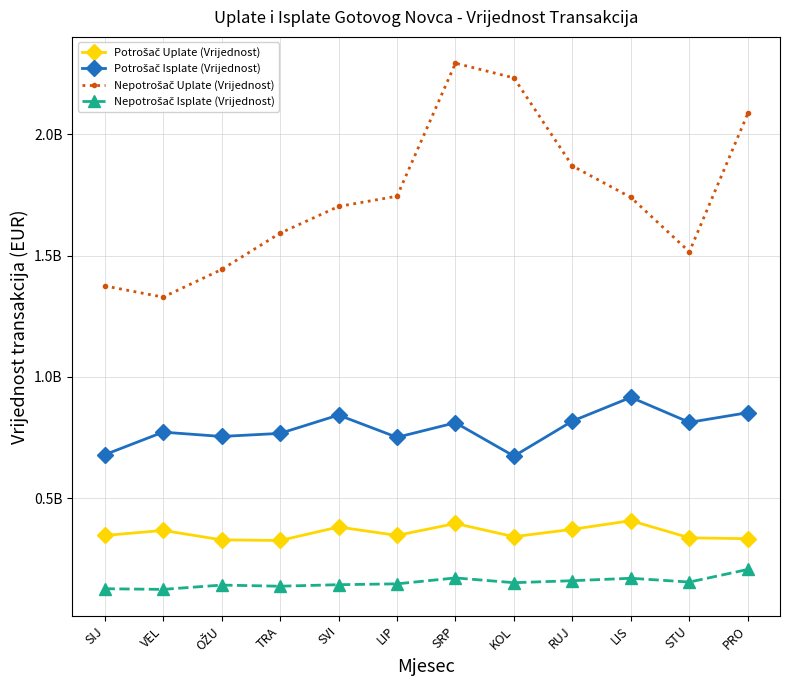

Reading right to left, list all the values displayed in this chart.

Potrošač Uplate (Vrijednost): PRO=332565721	STU=336141592	LIS=406824542	RUJ=371312663	KOL=340815716	SRP=395204463	LIP=346114093	SVI=380715989	TRA=325101238	OŽU=327833034	VEL=366600811	SIJ=345757558
Potrošač Isplate (Vrijednost): PRO=852292165	STU=812272654	LIS=915354435	RUJ=817557797	KOL=673103840	SRP=810735603	LIP=750592277	SVI=842305174	TRA=766751157	OŽU=754117633	VEL=771885870	SIJ=678704669
Nepotrošač Uplate (Vrijednost): PRO=2085979784	STU=1515462283	LIS=1739794304	RUJ=1869548247	KOL=2232514921	SRP=2293203183	LIP=1744735807	SVI=1702420570	TRA=1592251536	OŽU=1442534038	VEL=1328600270	SIJ=1374936754
Nepotrošač Isplate (Vrijednost): PRO=205762430	STU=153714411	LIS=169346969	RUJ=159270814	KOL=151096628	SRP=170756564	LIP=146387351	SVI=142839320	TRA=136605350	OŽU=141265914	VEL=123493855	SIJ=126163855